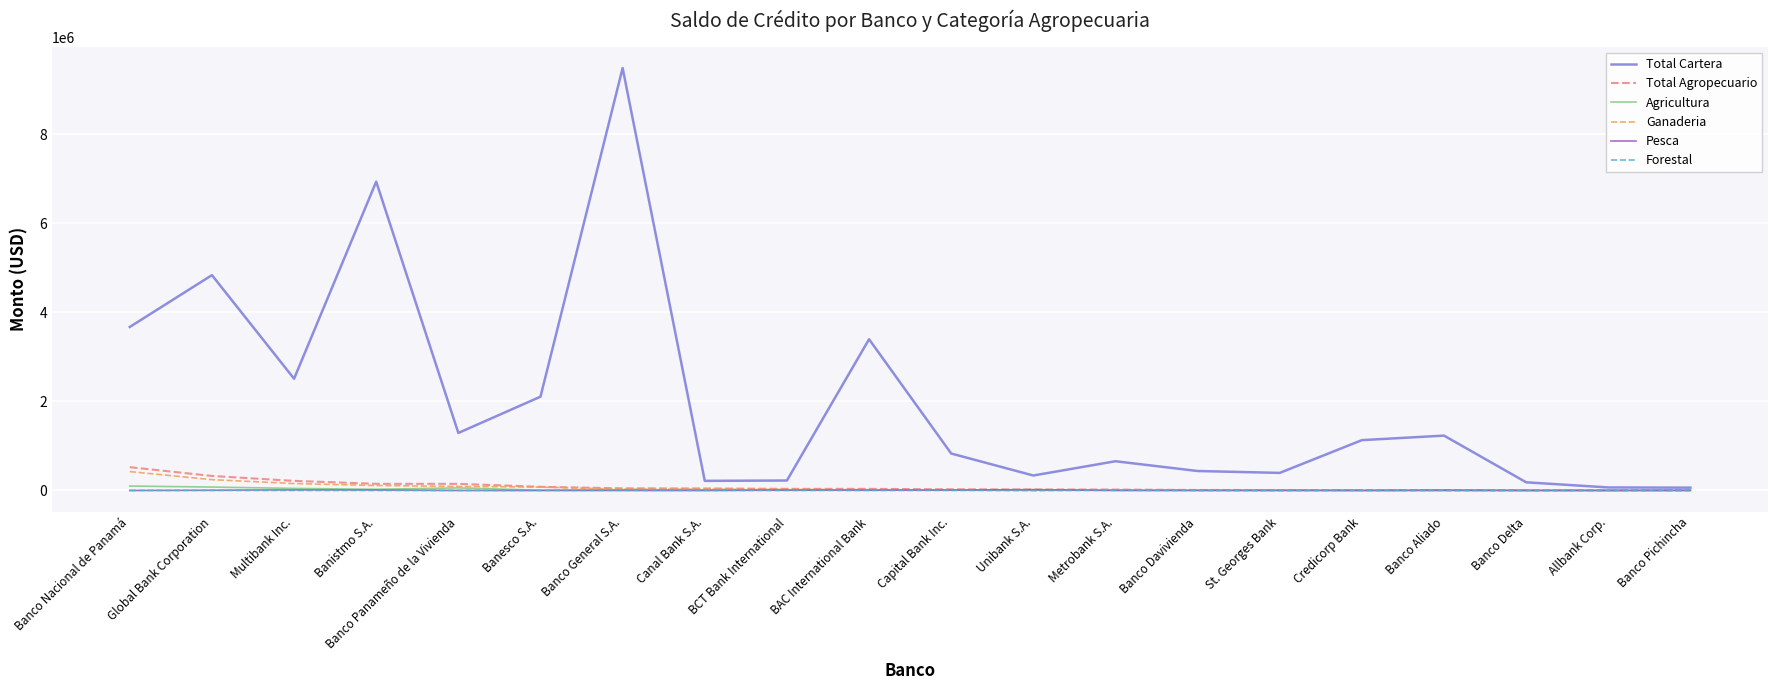

Which series has the widest spread of values?

Total Cartera